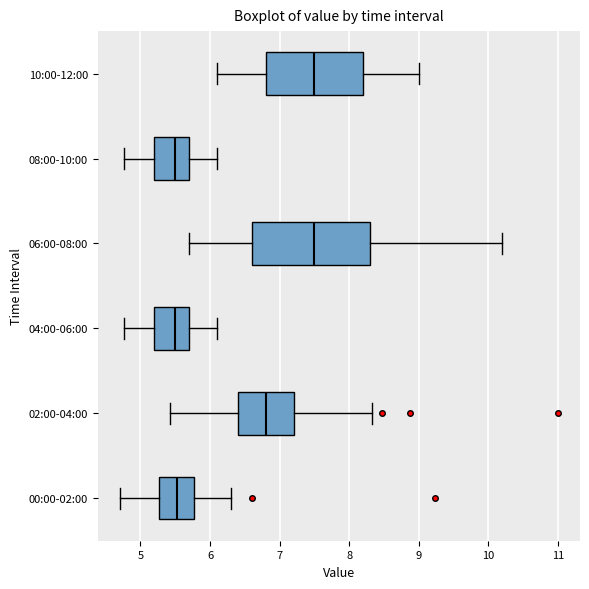

Reading bottom to top, transcribe this box plot: for each box, give where its median line is, the range the box spans, and where its two whiskers end, as read against the x-axis. The values are not printed on the chart, so give them approximately, as read against the axis.

00:00-02:00: median 5.5, box 5.3 to 5.8, whiskers 4.7 to 6.3
02:00-04:00: median 6.8, box 6.4 to 7.2, whiskers 5.4 to 8.3
04:00-06:00: median 5.5, box 5.2 to 5.7, whiskers 4.8 to 6.1
06:00-08:00: median 7.5, box 6.6 to 8.3, whiskers 5.7 to 10.2
08:00-10:00: median 5.5, box 5.2 to 5.7, whiskers 4.8 to 6.1
10:00-12:00: median 7.5, box 6.8 to 8.2, whiskers 6.1 to 9.0